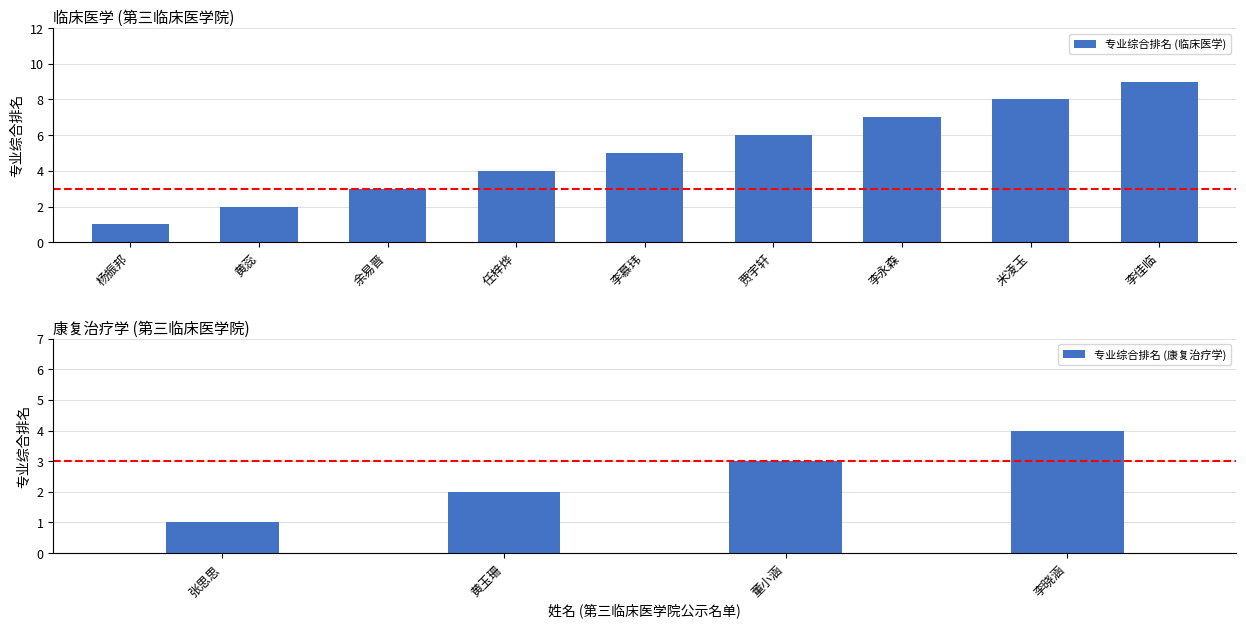

Which label corresponds to the smallest value in the chart?

杨振邦